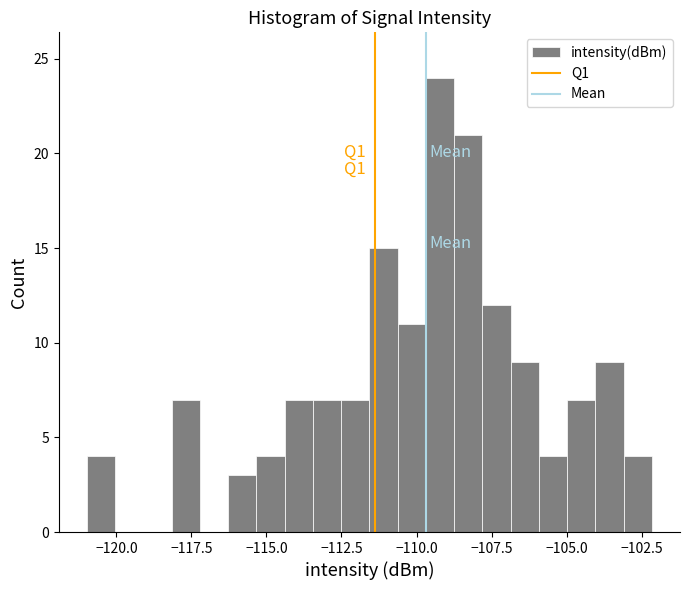

Read against the x-axis, roughly where is the centre of the tallest bar?

-109.0